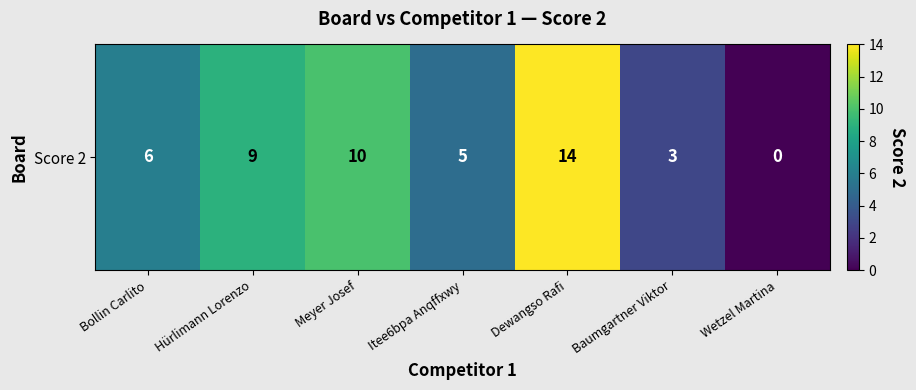

Reading left to right, extract all data points from this chart.

Bollin Carlito=6	Hürlimann Lorenzo=9	Meyer Josef=10	Itee6bpa Anqffxwy=5	Dewangso Rafi=14	Baumgartner Viktor=3	Wetzel Martina=0